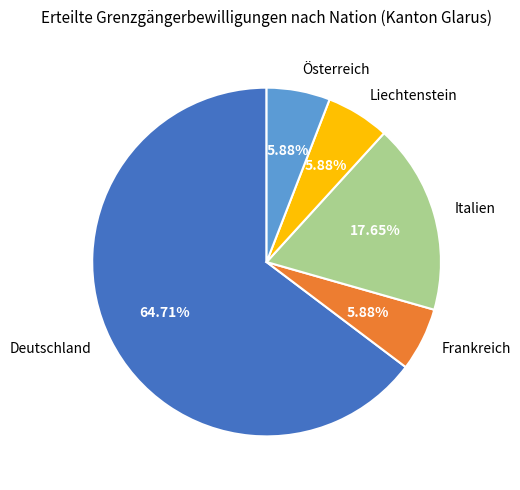

Is it true that Frankreich is 1% of the pie?

False